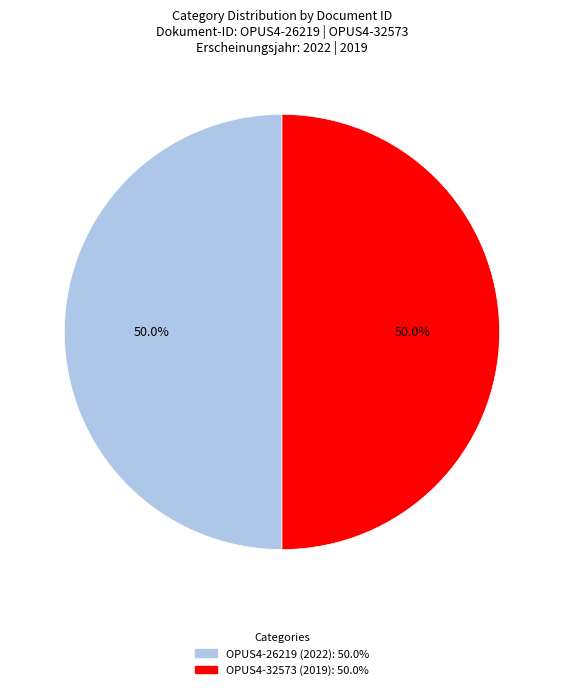

What percentage is NOT represented by OPUS4-32573 (2019)?

50.0%